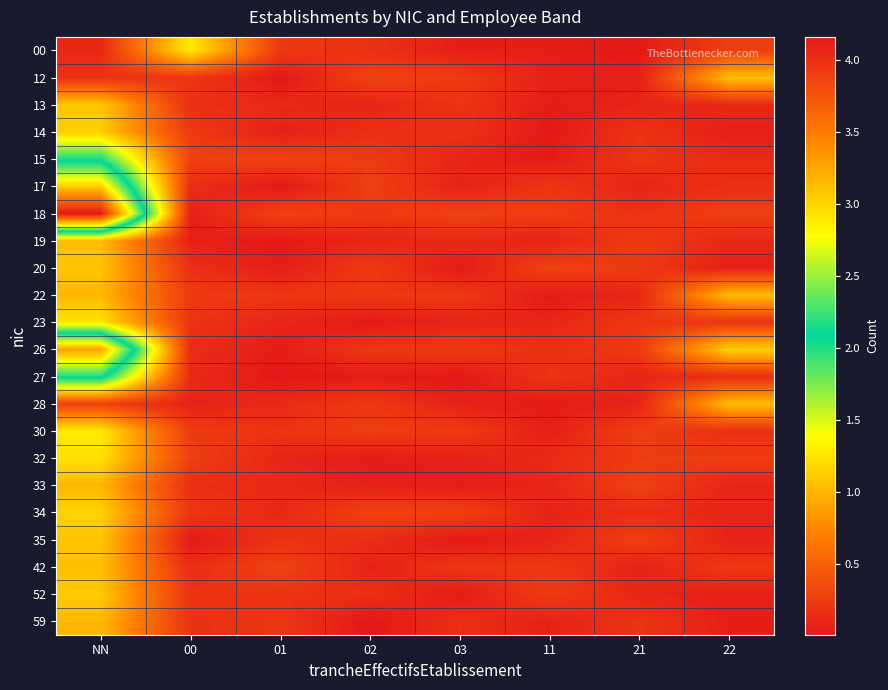

Reading left to right, list all the values displayed in this chart.

00: NN=0.1	00=1.3	01=0.2	02=0.2	03=0.0	11=0.0	21=0.0	22=0.3
12: NN=0.2	00=0.2	01=0.0	02=0.3	03=0.2	11=0.1	21=0.1	22=1.1
13: NN=1.1	00=0.2	01=0.1	02=0.1	03=0.2	11=0.0	21=0.1	22=0.1
14: NN=1.1	00=0.2	01=0.1	02=0.2	03=0.2	11=0.0	21=0.2	22=0.1
15: NN=2.0	00=0.3	01=0.3	02=0.2	03=0.1	11=0.0	21=0.2	22=0.1
17: NN=3.0	00=0.1	01=0.0	02=0.3	03=0.1	11=0.2	21=0.1	22=0.2
18: NN=4.2	00=0.1	01=0.3	02=0.2	03=0.3	11=0.3	21=0.2	22=0.3
19: NN=1.0	00=0.1	01=0.0	02=0.1	03=0.1	11=0.1	21=0.2	22=0.1
20: NN=1.1	00=0.2	01=0.0	02=0.2	03=0.0	11=0.3	21=0.2	22=0.1
22: NN=1.0	00=0.2	01=0.2	02=0.2	03=0.2	11=0.0	21=0.1	22=1.0
23: NN=1.3	00=0.2	01=0.1	02=0.0	03=0.1	11=0.1	21=0.2	22=0.2
26: NN=3.3	00=0.1	01=0.0	02=0.2	03=0.2	11=0.2	21=0.2	22=1.1
27: NN=2.2	00=0.1	01=0.0	02=0.0	03=0.0	11=0.2	21=0.1	22=0.2
28: NN=0.3	00=0.1	01=0.1	02=0.2	03=0.1	11=0.0	21=0.1	22=1.0
30: NN=1.3	00=0.2	01=0.2	02=0.3	03=0.2	11=0.1	21=0.3	22=0.2
32: NN=1.2	00=0.3	01=0.1	02=0.0	03=0.1	11=0.1	21=0.2	22=0.3
33: NN=1.0	00=0.2	01=0.1	02=0.1	03=0.0	11=0.1	21=0.3	22=0.1
34: NN=1.2	00=0.2	01=0.1	02=0.3	03=0.3	11=0.1	21=0.1	22=0.1
35: NN=1.1	00=0.0	01=0.2	02=0.2	03=0.0	11=0.1	21=0.3	22=0.1
42: NN=1.0	00=0.1	01=0.3	02=0.1	03=0.2	11=0.2	21=0.1	22=0.2
52: NN=1.1	00=0.2	01=0.2	02=0.2	03=0.0	11=0.3	21=0.1	22=0.1
59: NN=1.0	00=0.2	01=0.2	02=0.0	03=0.2	11=0.1	21=0.2	22=0.1